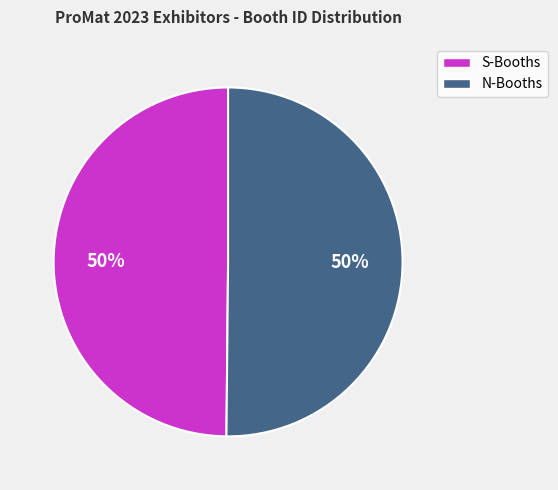

To the nearest percent, what is the average slice percentage?

50%